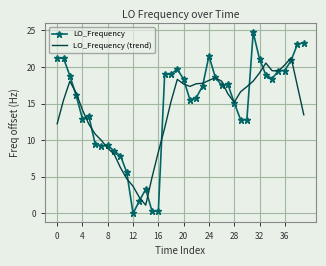

What is the greatest value displayed?

24.7